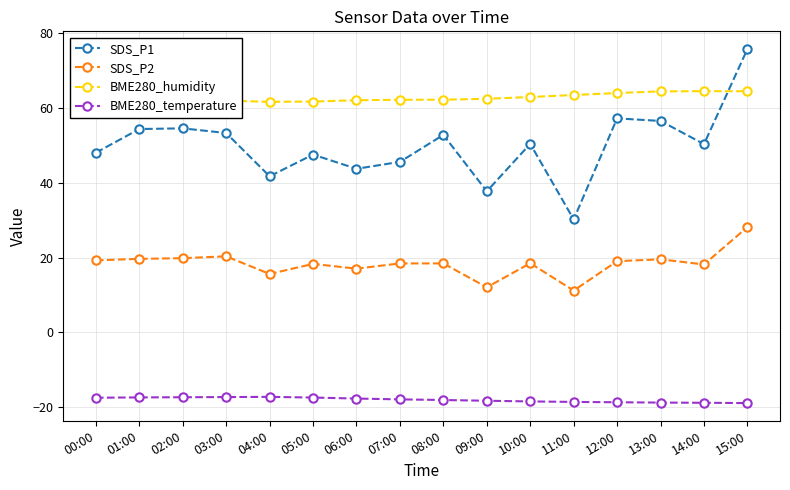

What is the label of the 6th point from the left?

05:00